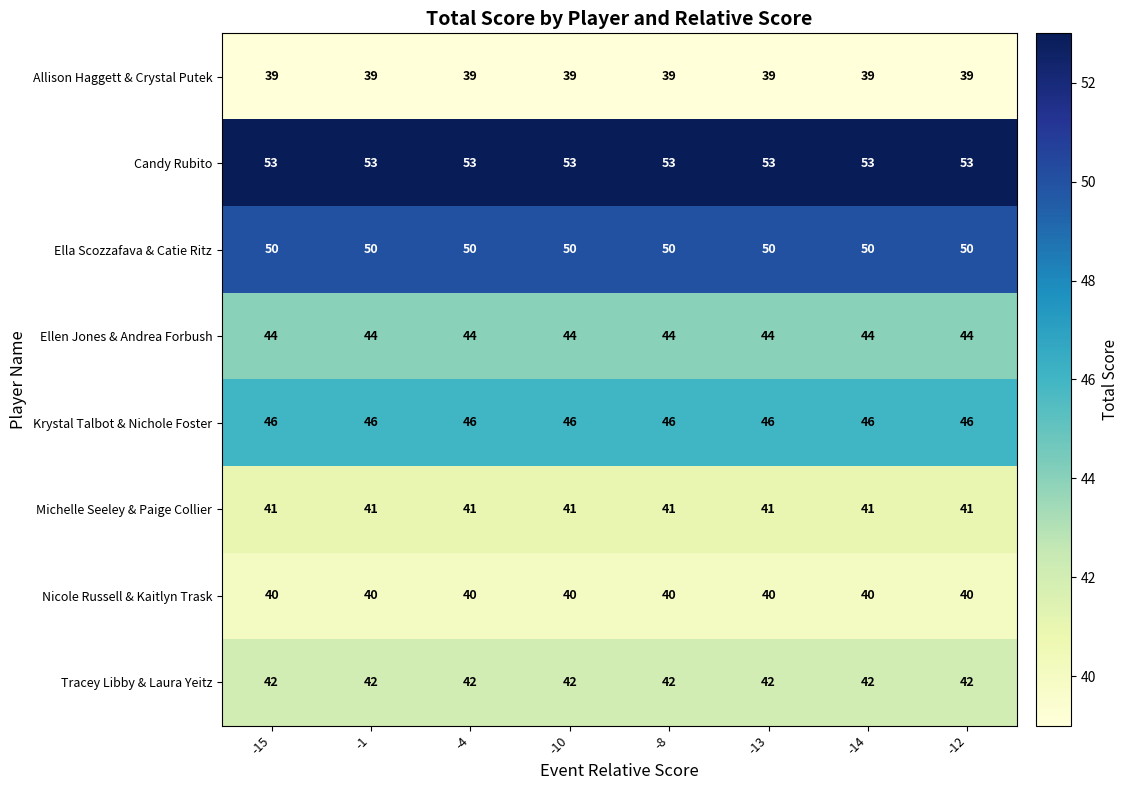

List the series in order of their peak value, lowest first.

Allison Haggett & Crystal Putek, Nicole Russell & Kaitlyn Trask, Michelle Seeley & Paige Collier, Tracey Libby & Laura Yeitz, Ellen Jones & Andrea Forbush, Krystal Talbot & Nichole Foster, Ella Scozzafava & Catie Ritz, Candy Rubito